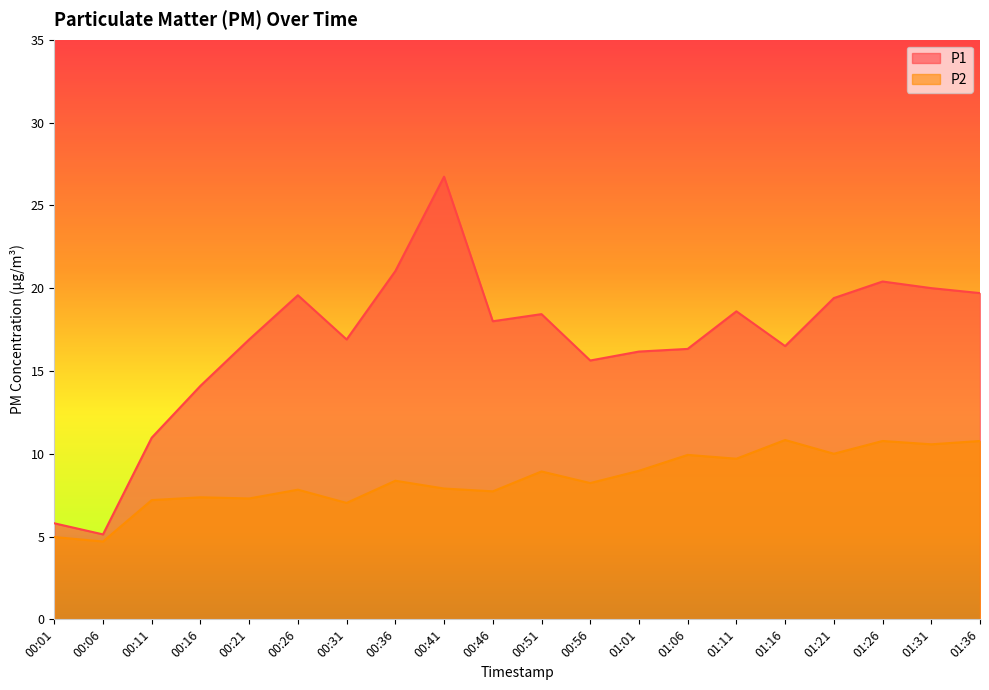

The P2 series shows 7.4 at 00:01. True or false?

False